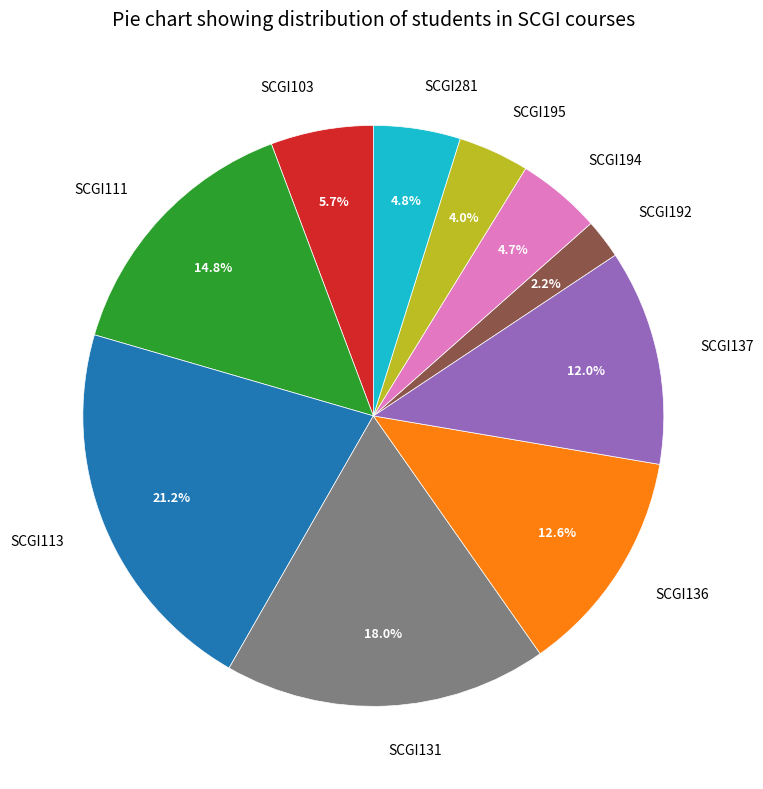

To the nearest percent, what percentage of the pie is SCGI195?

4%